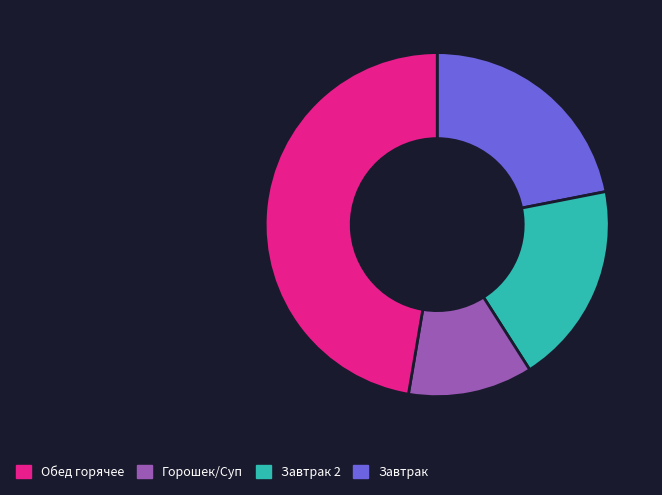

Is there a majority slice in this chart?

No